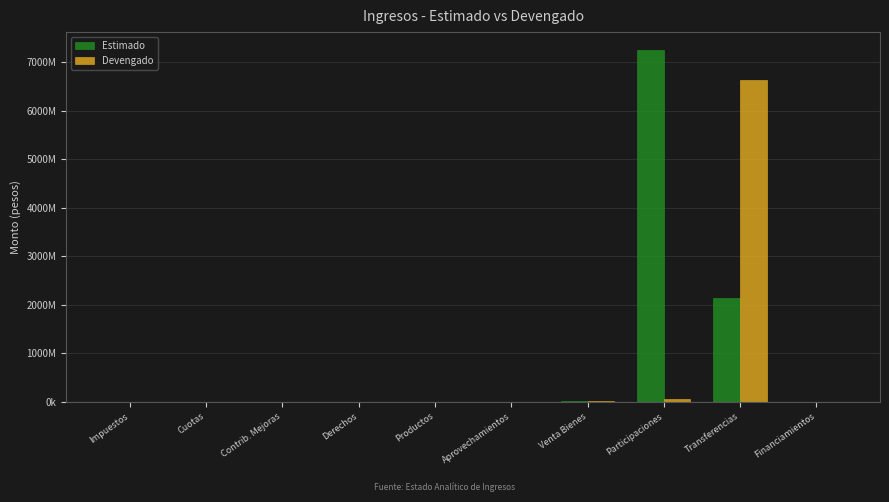

What is the difference between the Devengado values at Transferencias and Cuotas?

6633878098.2